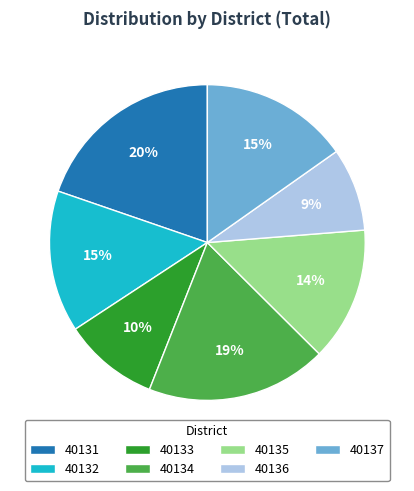

Is it true that 40136 is 1% of the pie?

False